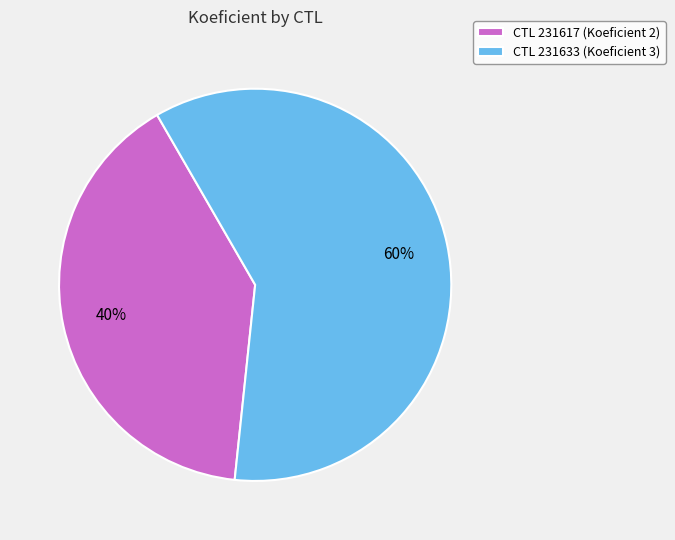

To the nearest percent, what portion does CTL 231633 (Koeficient 3) represent?

60%